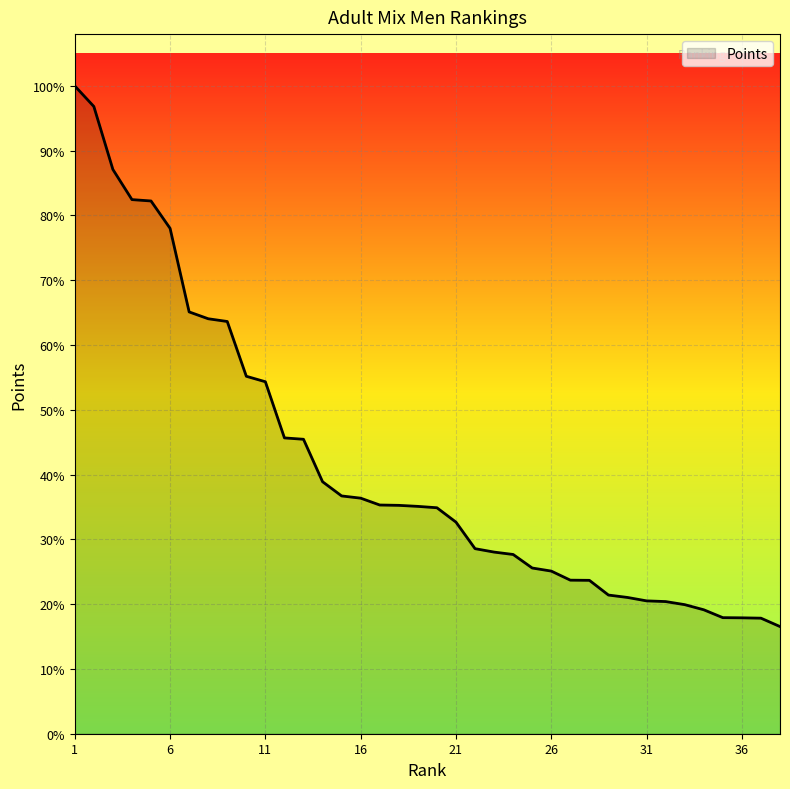

Does the chart display data point markers on the line(s)?

No